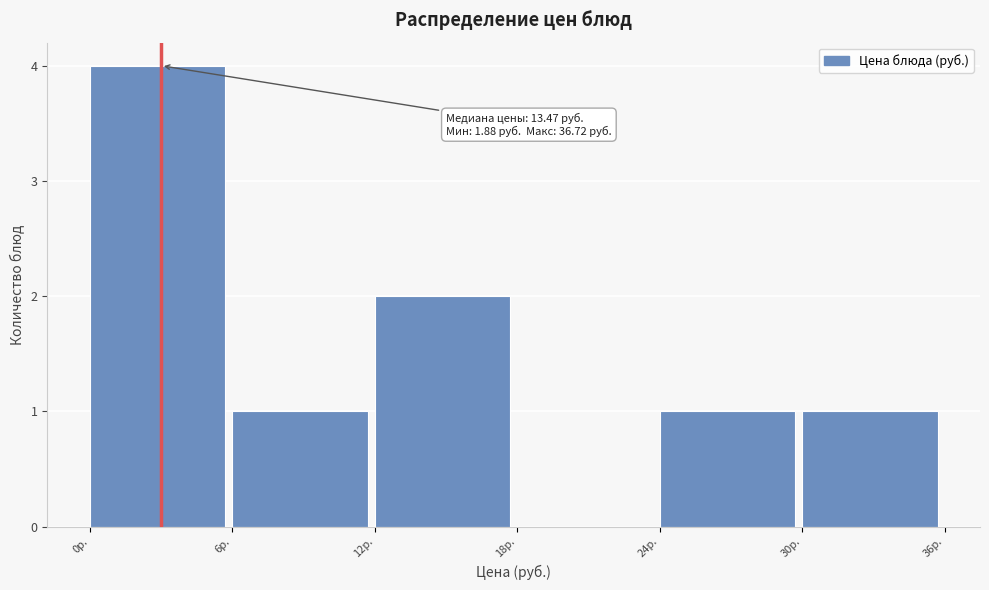

Over which range of the x-axis is the bar tallest?

0 to 6